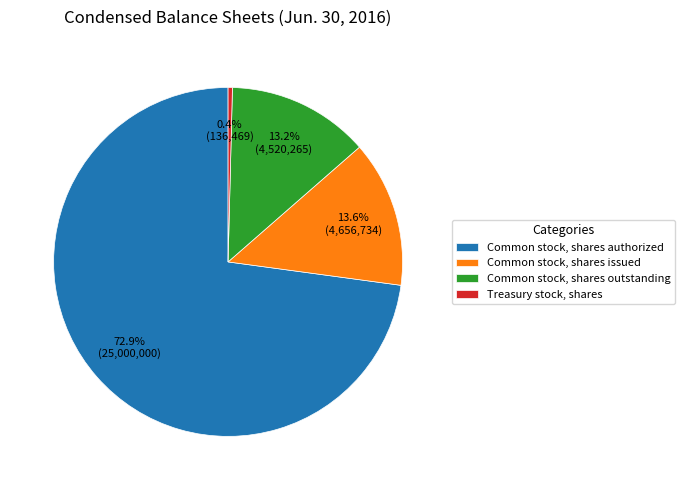

Do Treasury stock, shares and Common stock, shares outstanding together represent more than half of the pie?

No